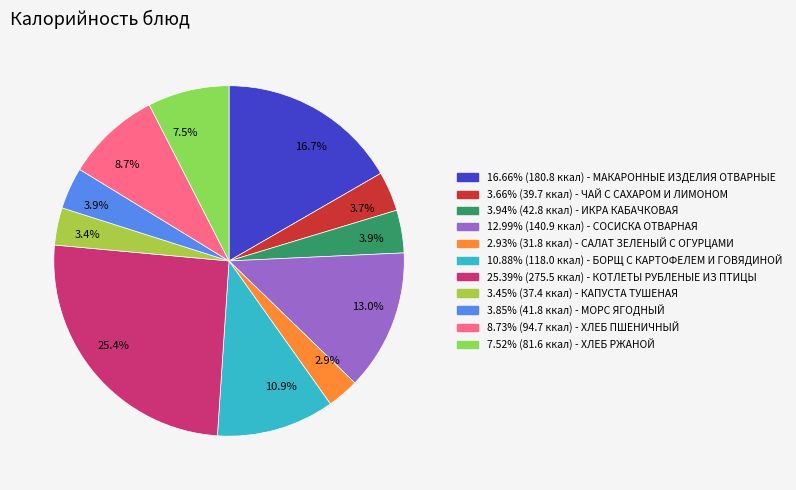

How many slices are in this pie chart?

11